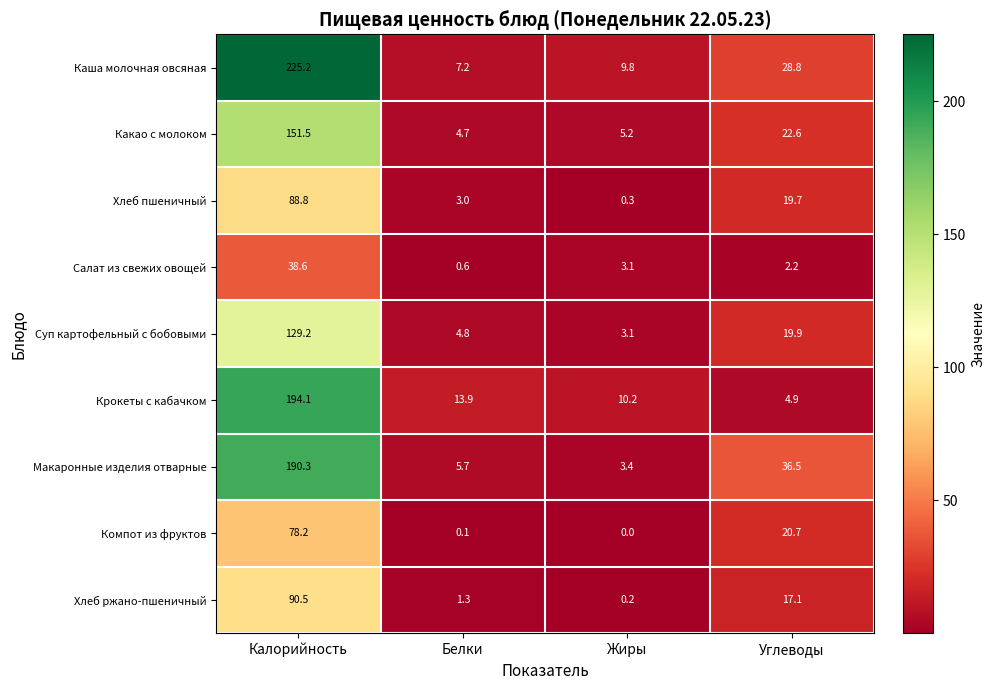

What is the difference between the Салат из свежих овощей values at Жиры and Углеводы?

0.9